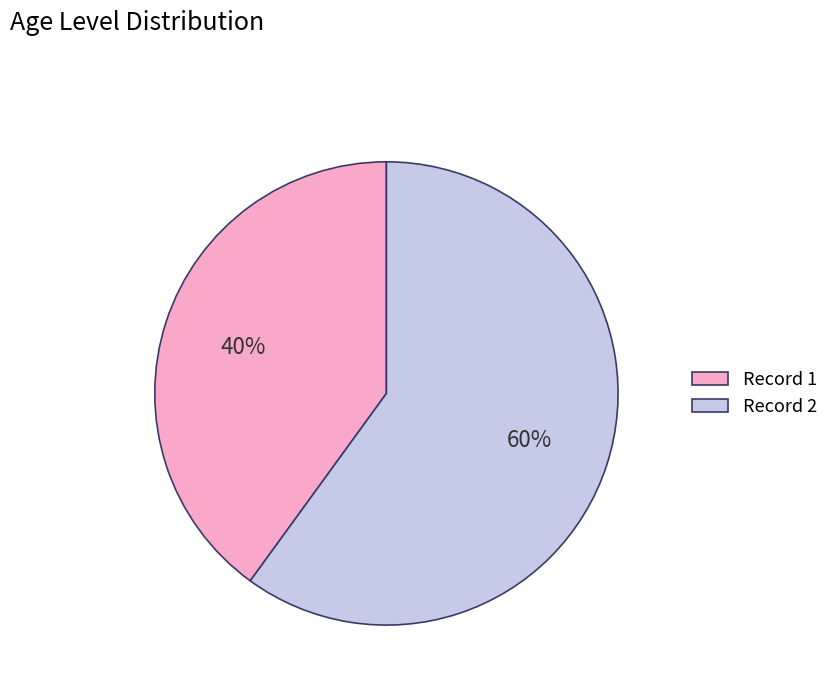

How many segments does this pie chart have?

2